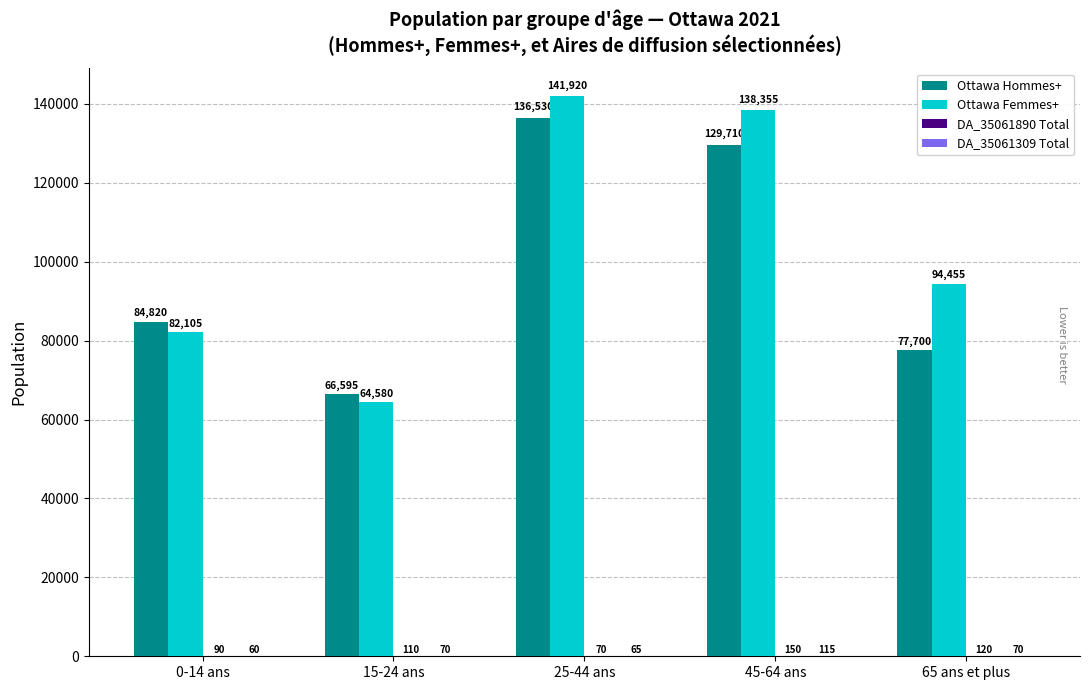

Where does the Ottawa Femmes+ series first go above 94455?

25-44 ans